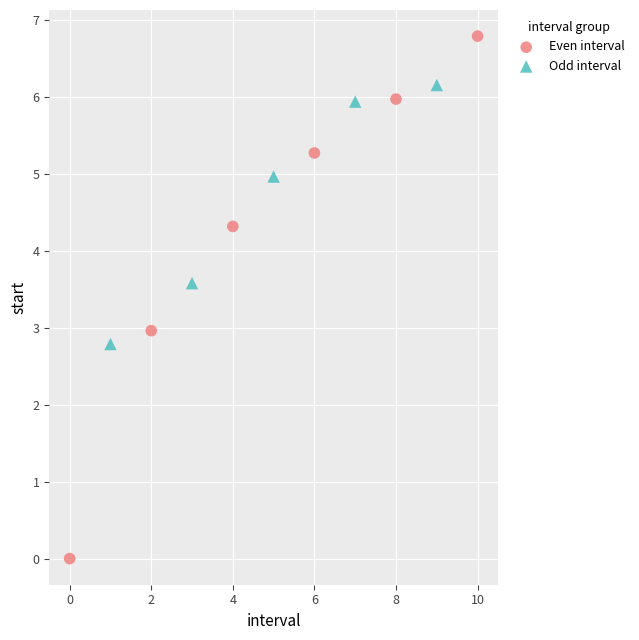

Which series contains the lowest Y value?

Even interval